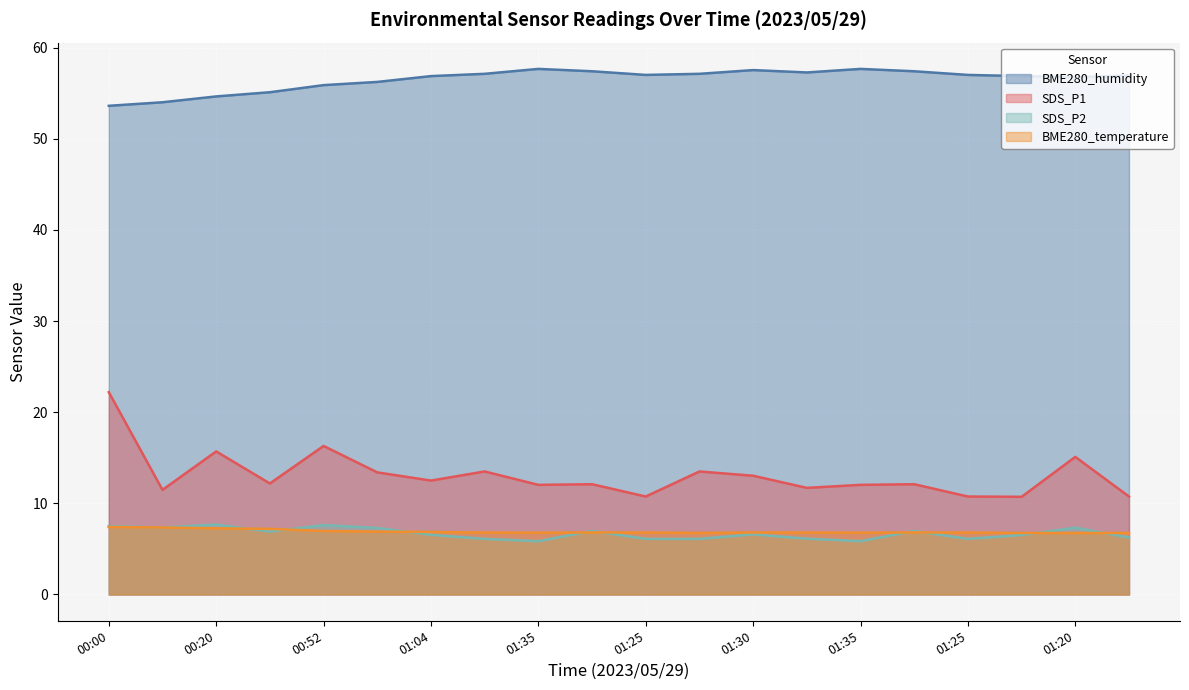

What is the sum of all SDS_P1 values?

261.8